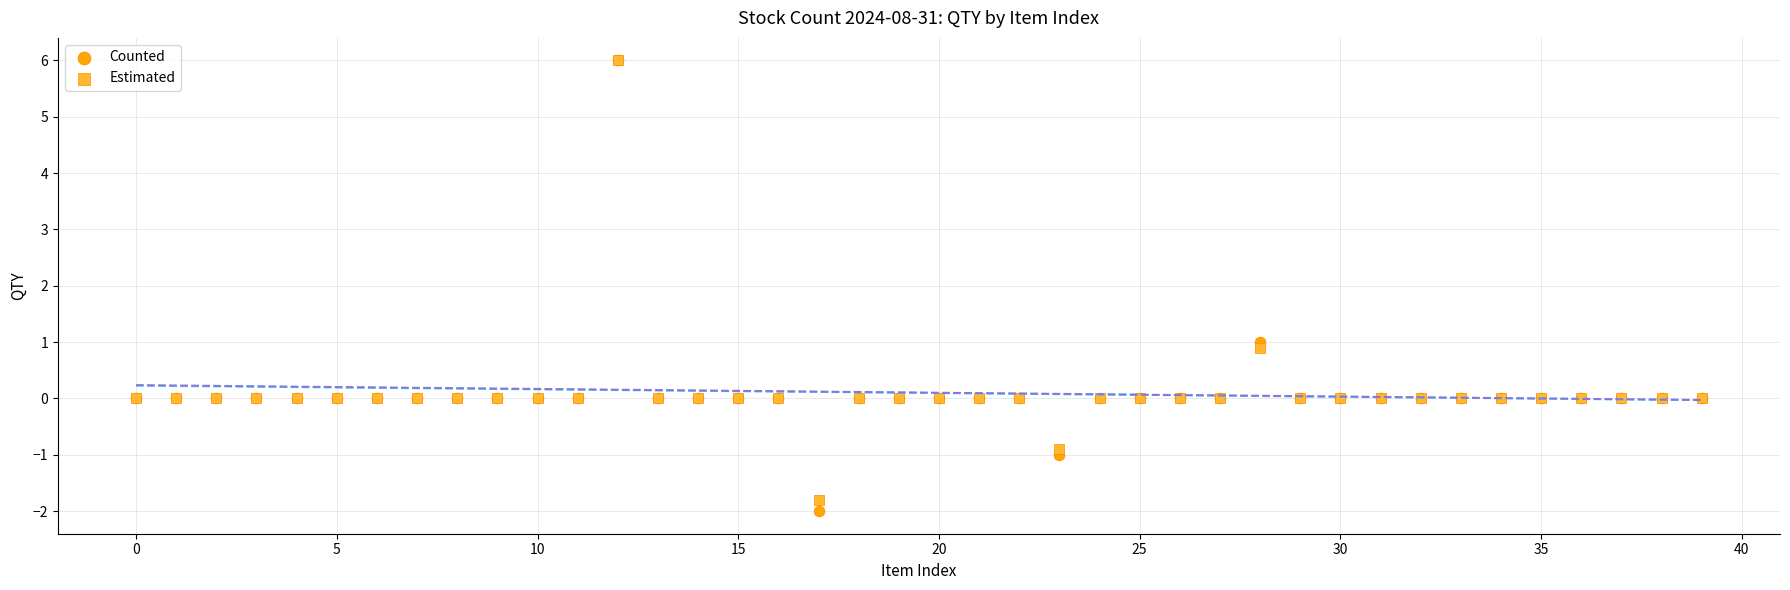

In the Estimated series, what Y value is closest to 2?

0.9